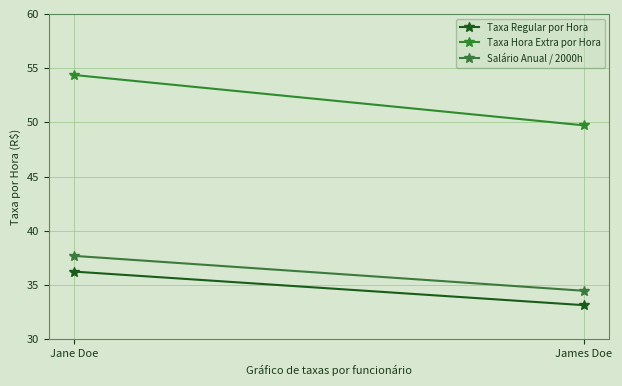

At which category does the chart reach its peak across all series?

Jane Doe